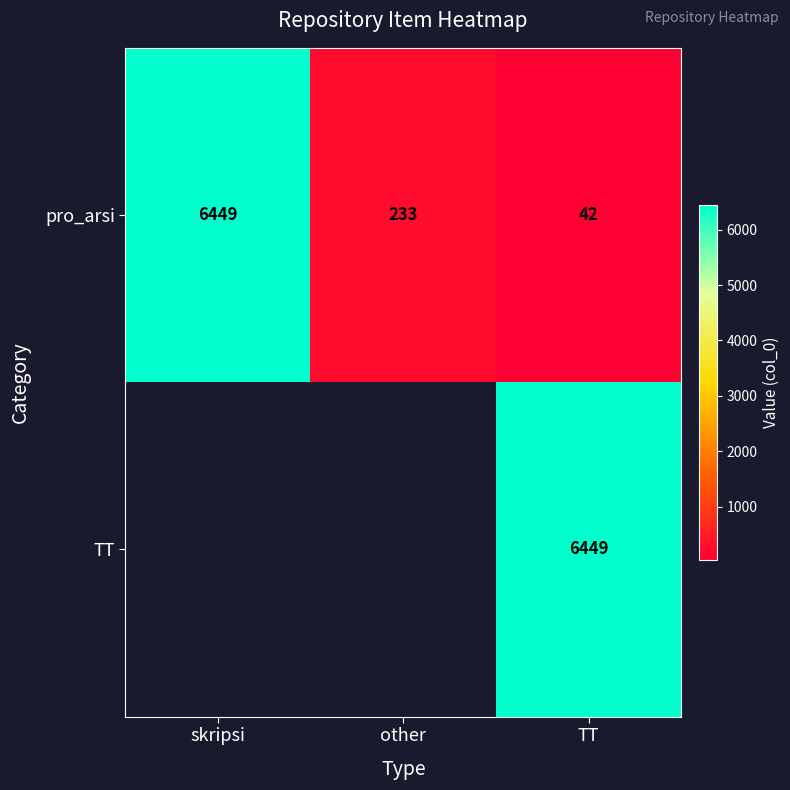

What is the difference between the second highest and minimum values in the pro_arsi series?

191